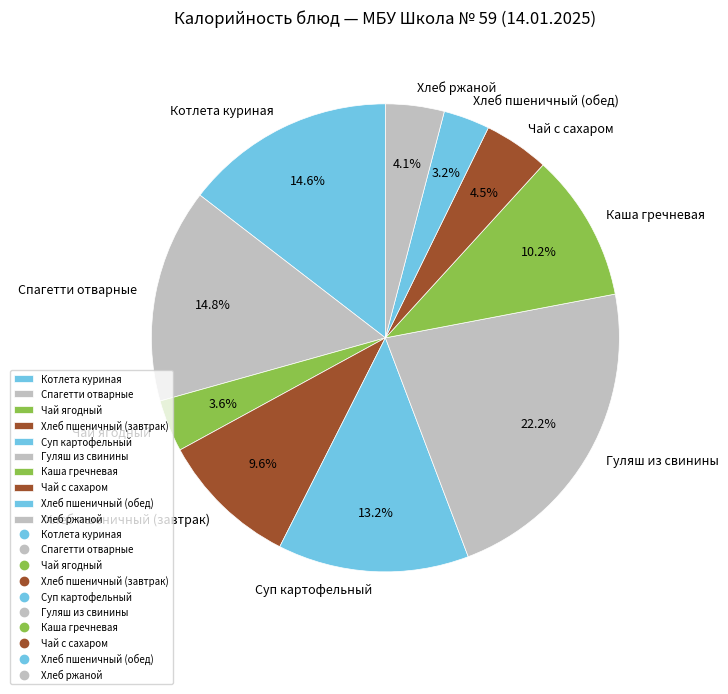

To the nearest percent, what is the difference between the Хлеб ржаной and Хлеб пшеничный (завтрак) slice percentages?

6%